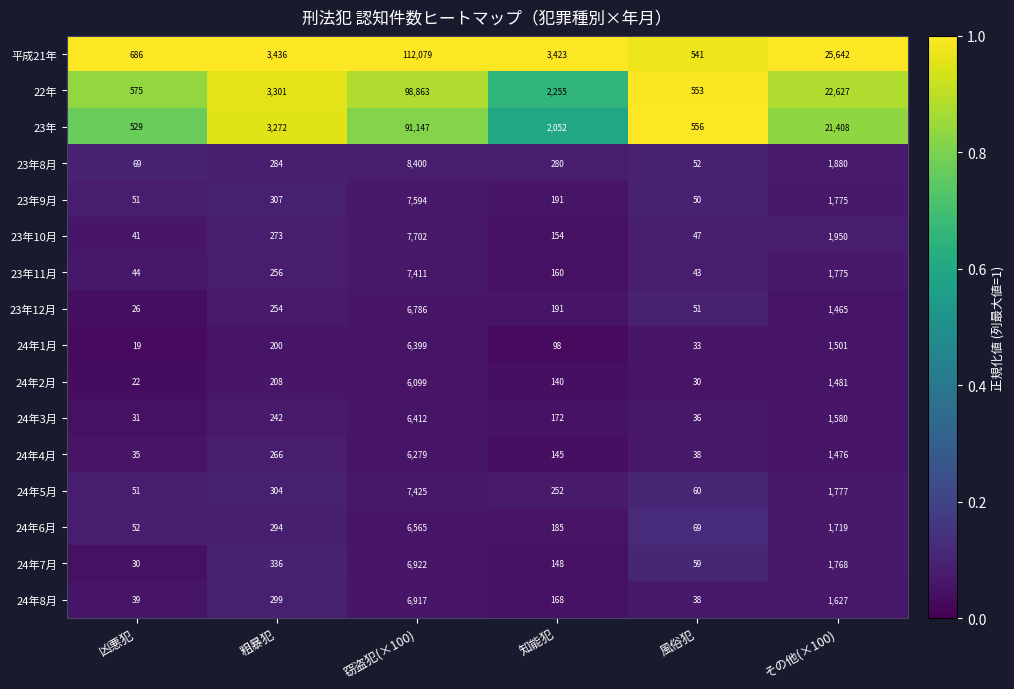

List the series in order of their peak value, lowest first.

24年2月, 24年4月, 24年1月, 24年3月, 24年6月, 23年12月, 24年8月, 24年7月, 23年11月, 24年5月, 23年9月, 23年10月, 23年8月, 23年, 22年, 平成21年